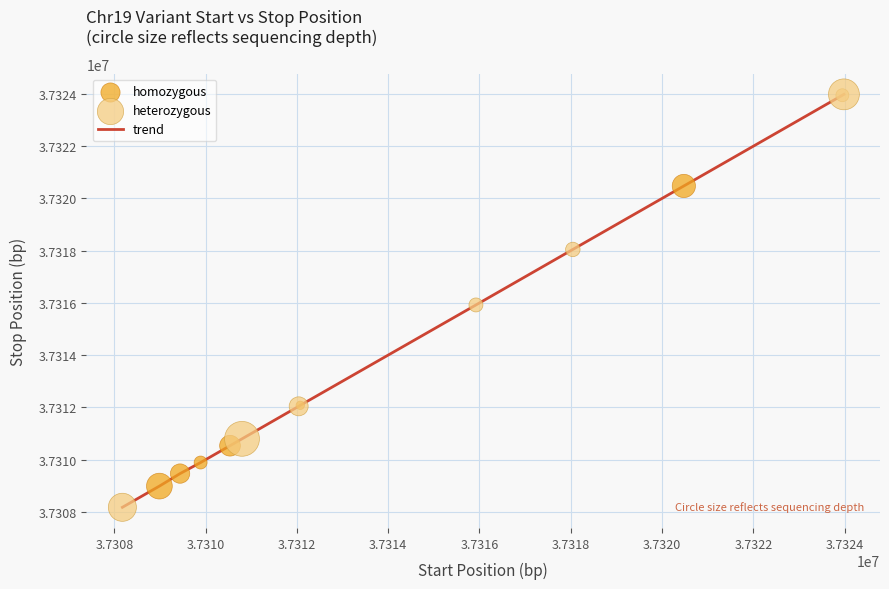

What is the maximum value shown in the chart?

37323985